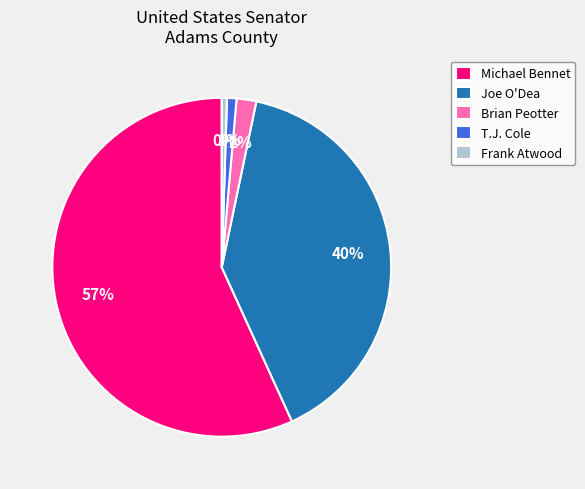

The Joe O'Dea slice represents 28% of the pie. True or false?

False